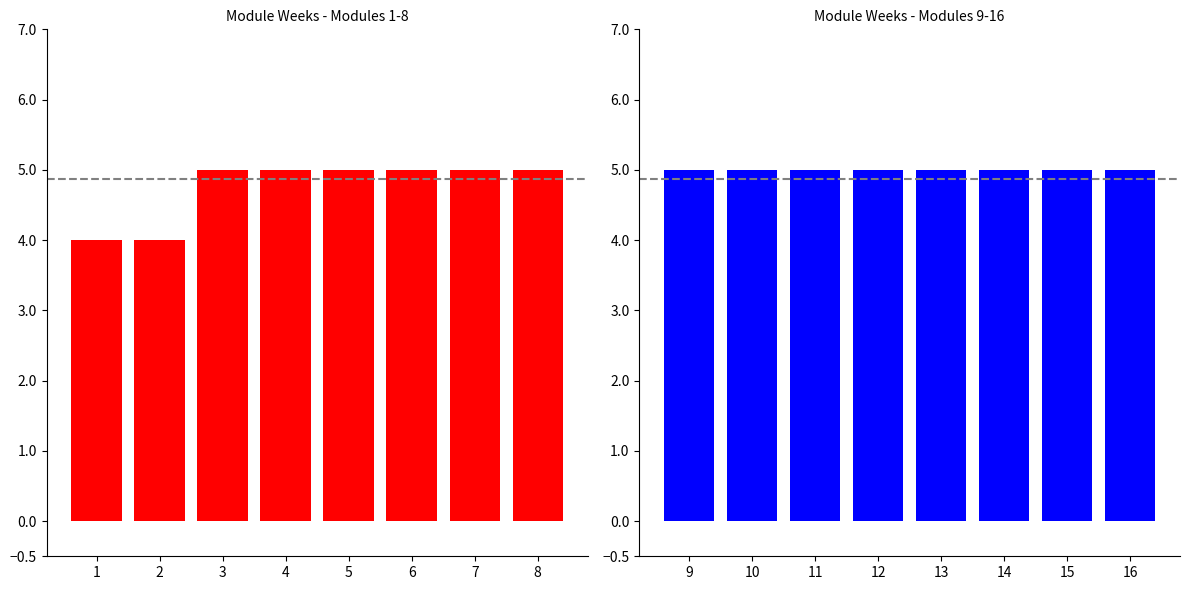

How many values are between 5 and 6?

14